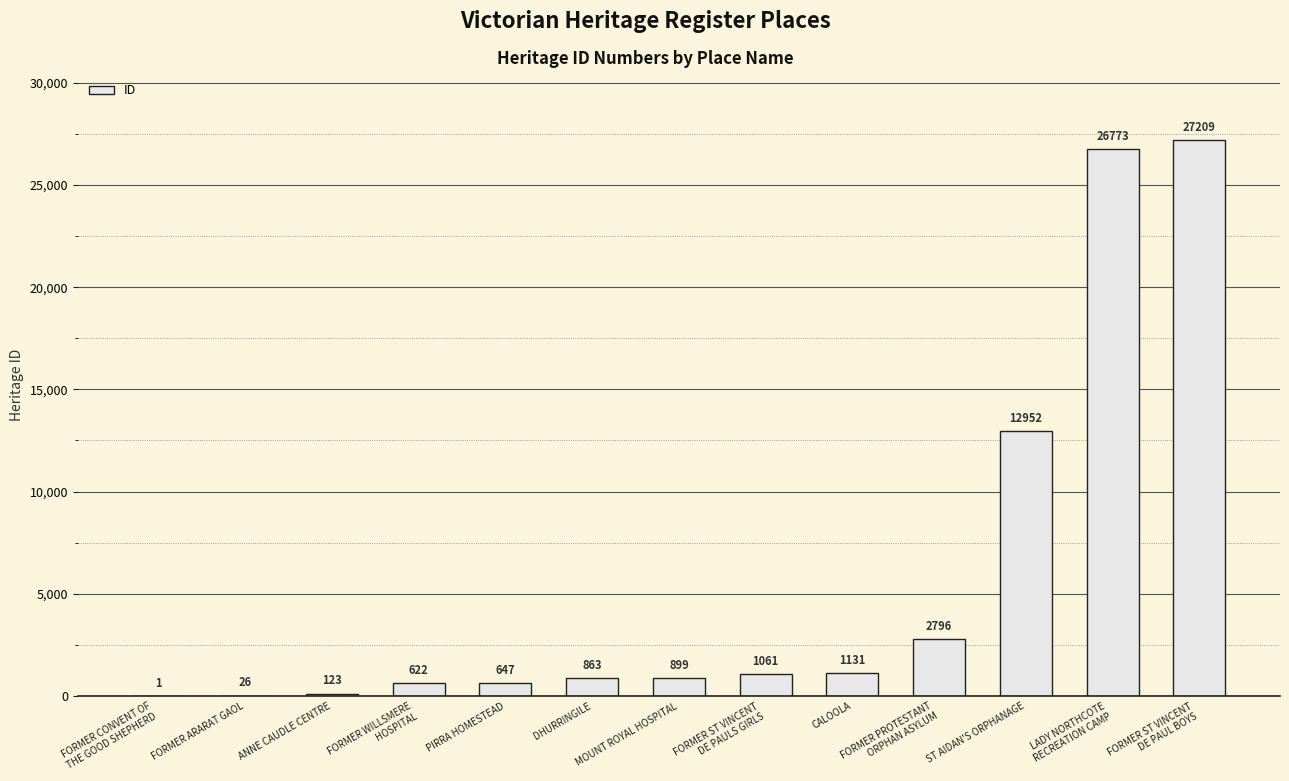

Approximately how many times larger is the value at FORMER ST VINCENT
DE PAULS GIRLS compared to CALOOLA?

0.9